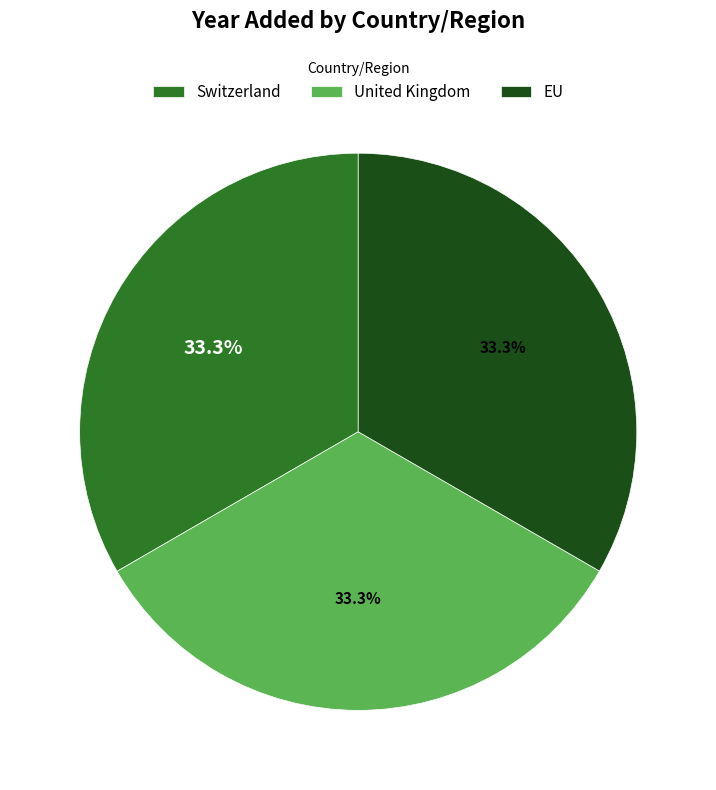

Is there any slice that represents more than half of the pie?

No